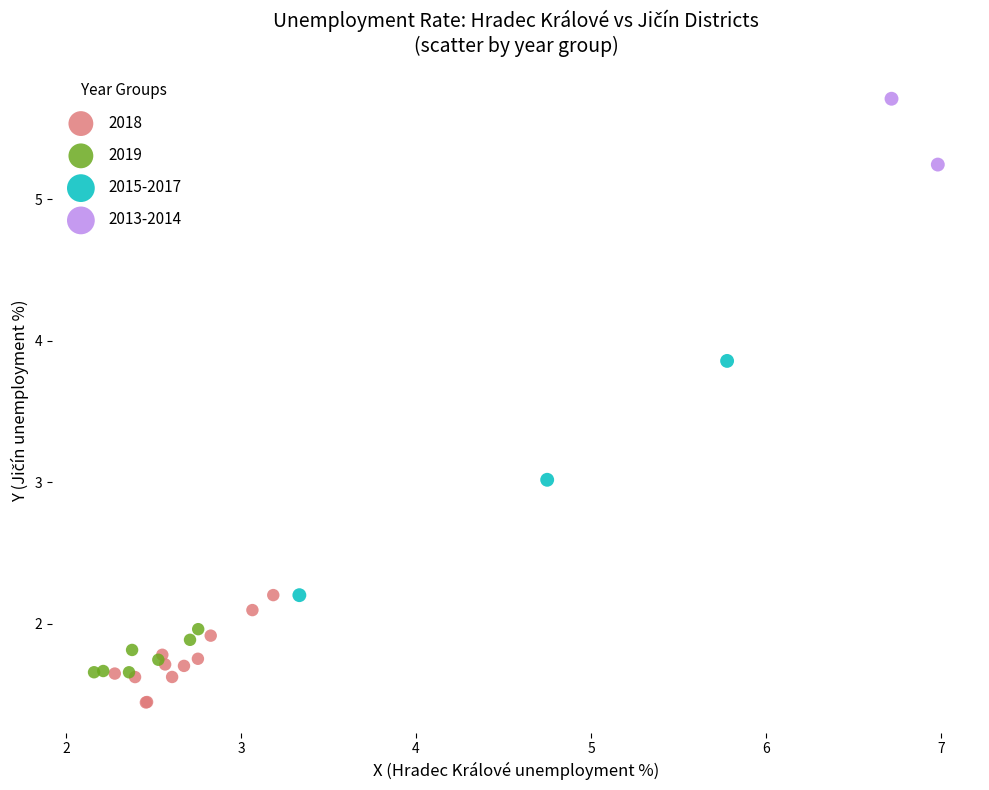

Which series contains the highest Y value?

2013-2014